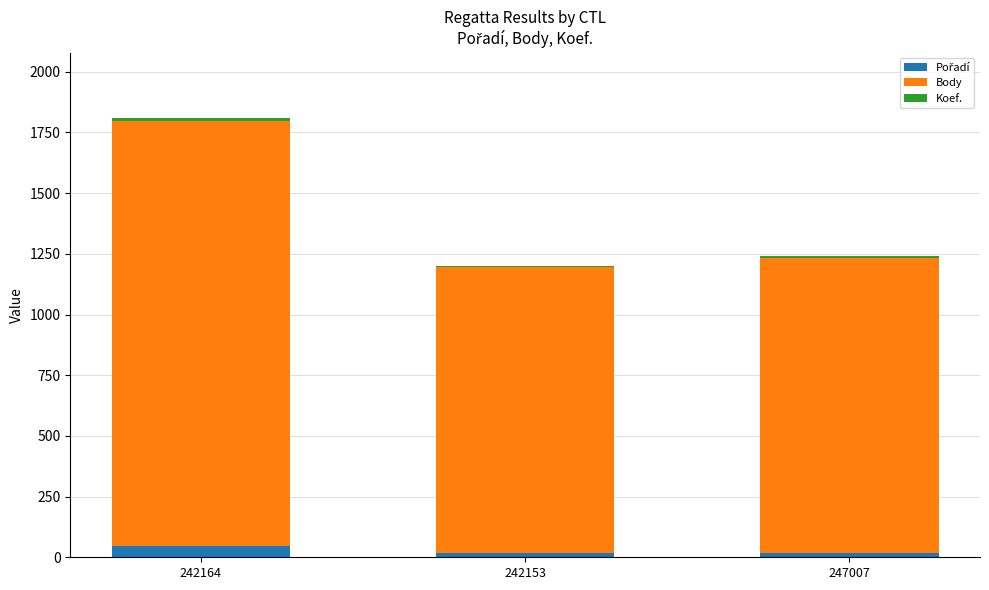

Is it true that Body equals 326 at 242153?

False